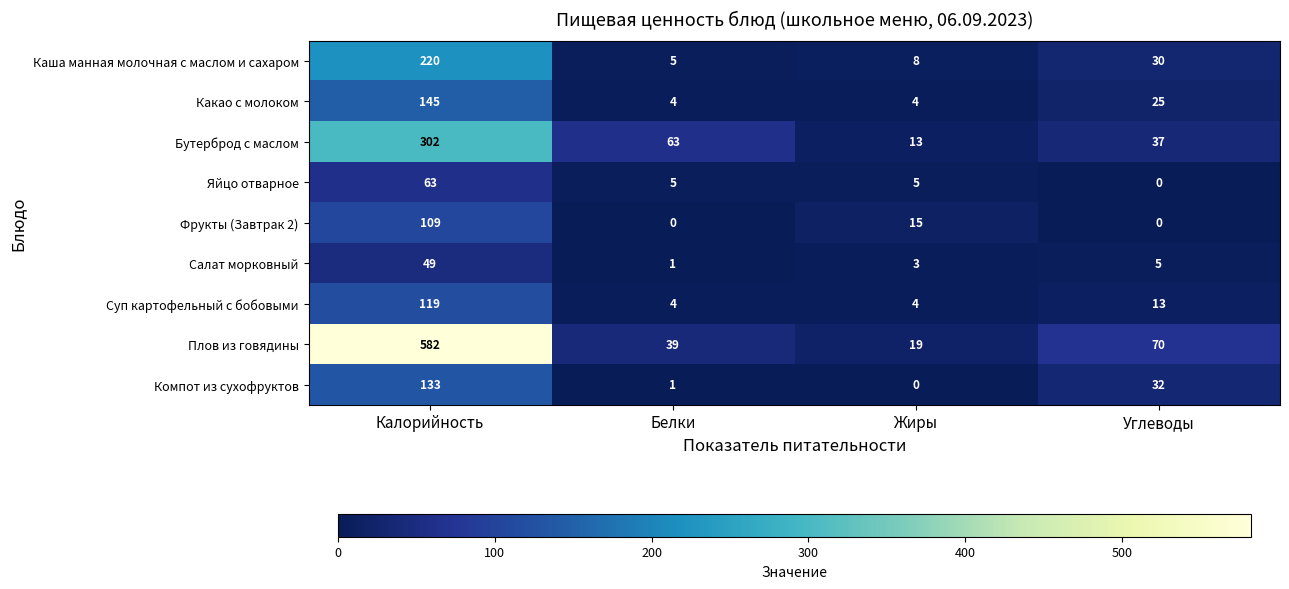

How many data points in Какао с молоком are less than 25?

2